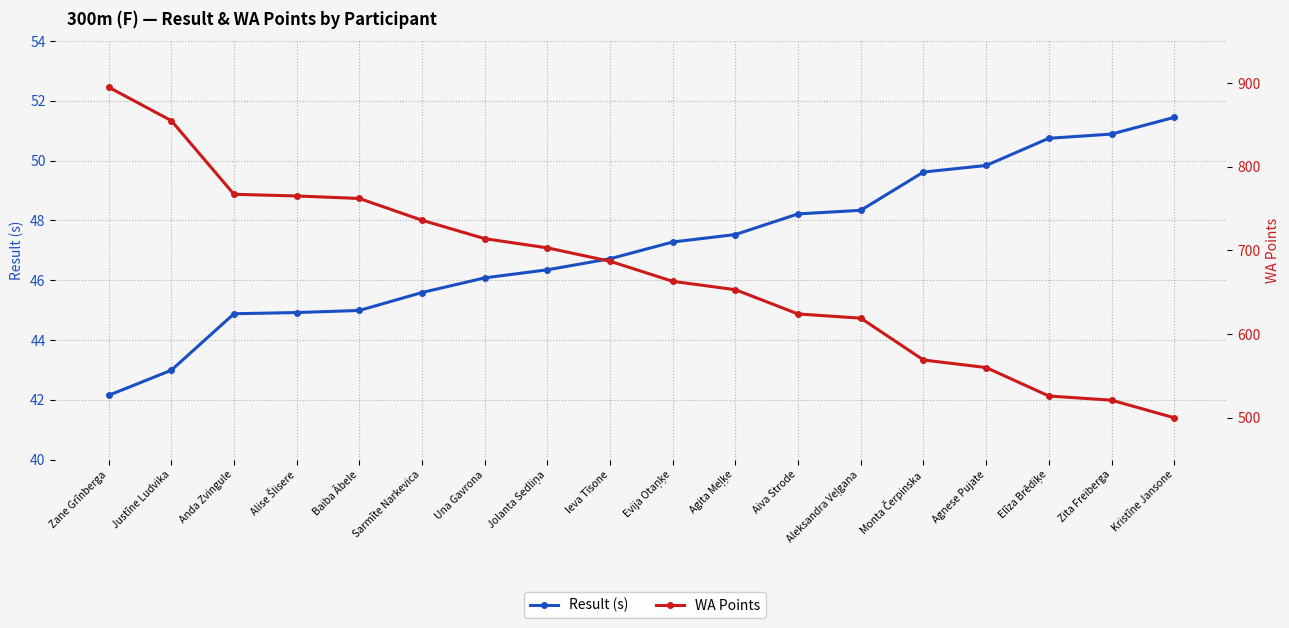

At Zita Freiberga, list the series in order from largest to smallest.

WA Points, Result (s)